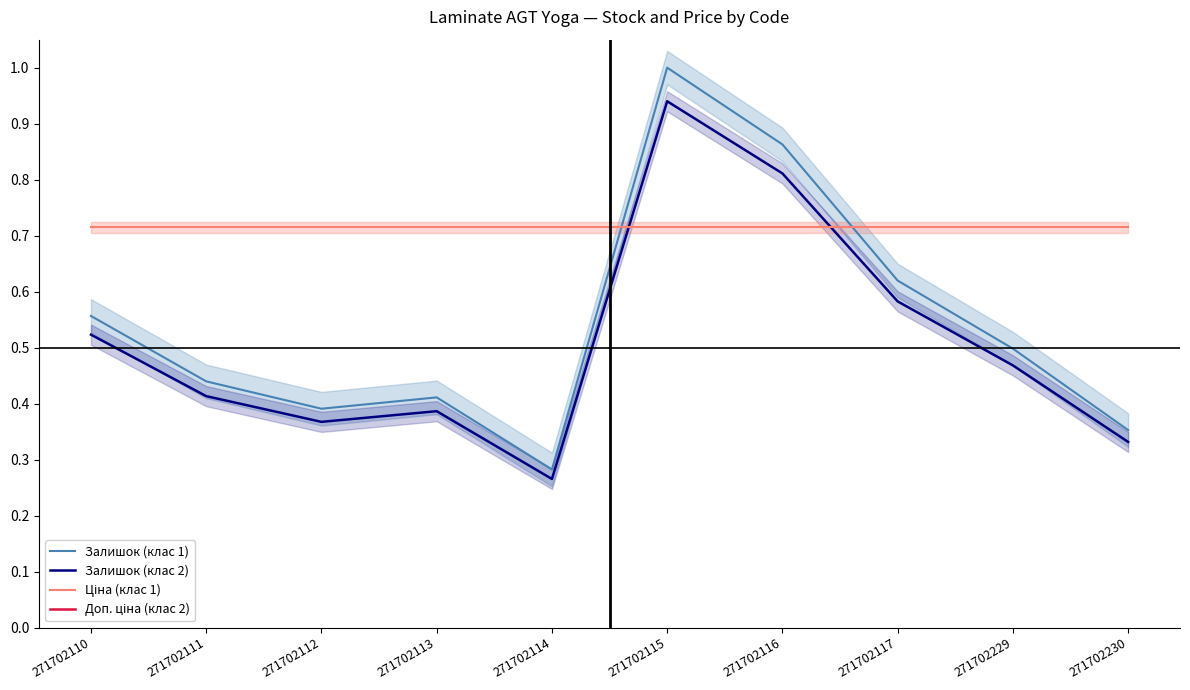

Does the chart have visible grid lines?

No